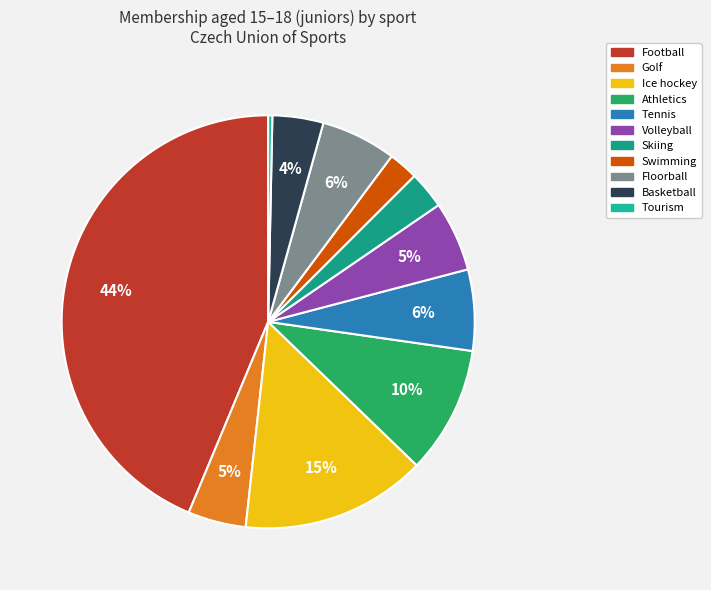

What is the change in value from Golf to Tourism?

-91